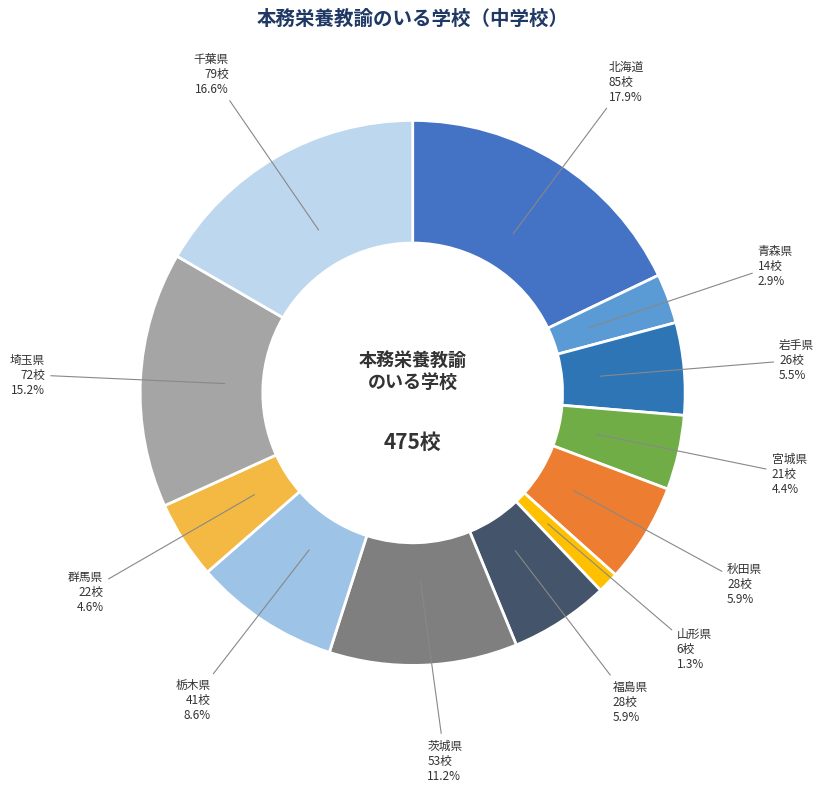

To the nearest percent, what is the difference between the 秋田県 and 茨城県 slice percentages?

5%